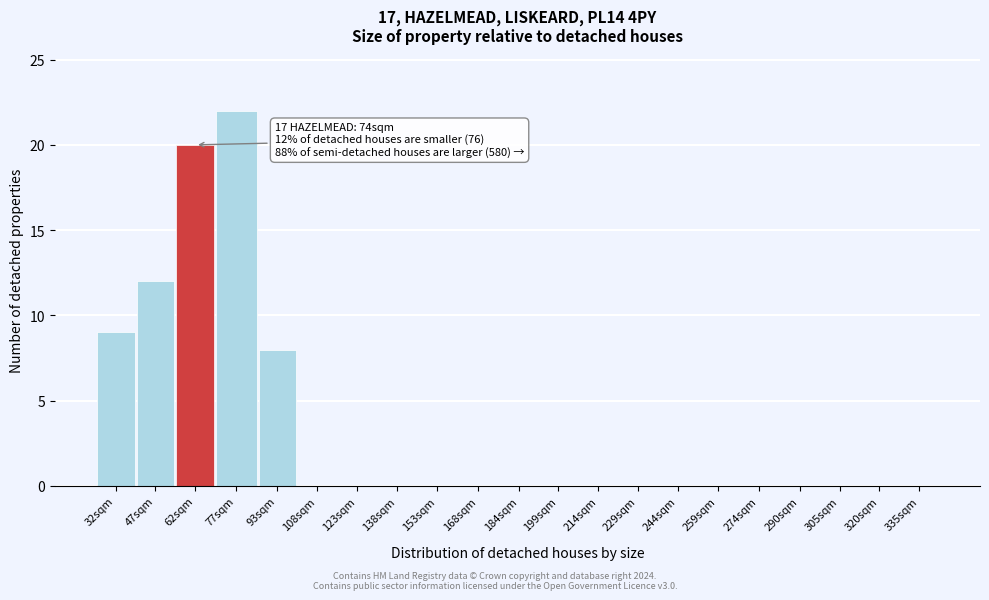

Reading left to right, transcribe all the data shown in this chart.

32sqm=9	47sqm=12	62sqm=20	77sqm=22	93sqm=8	108sqm=0	123sqm=0	138sqm=0	153sqm=0	168sqm=0	184sqm=0	199sqm=0	214sqm=0	229sqm=0	244sqm=0	259sqm=0	274sqm=0	290sqm=0	305sqm=0	320sqm=0	335sqm=0